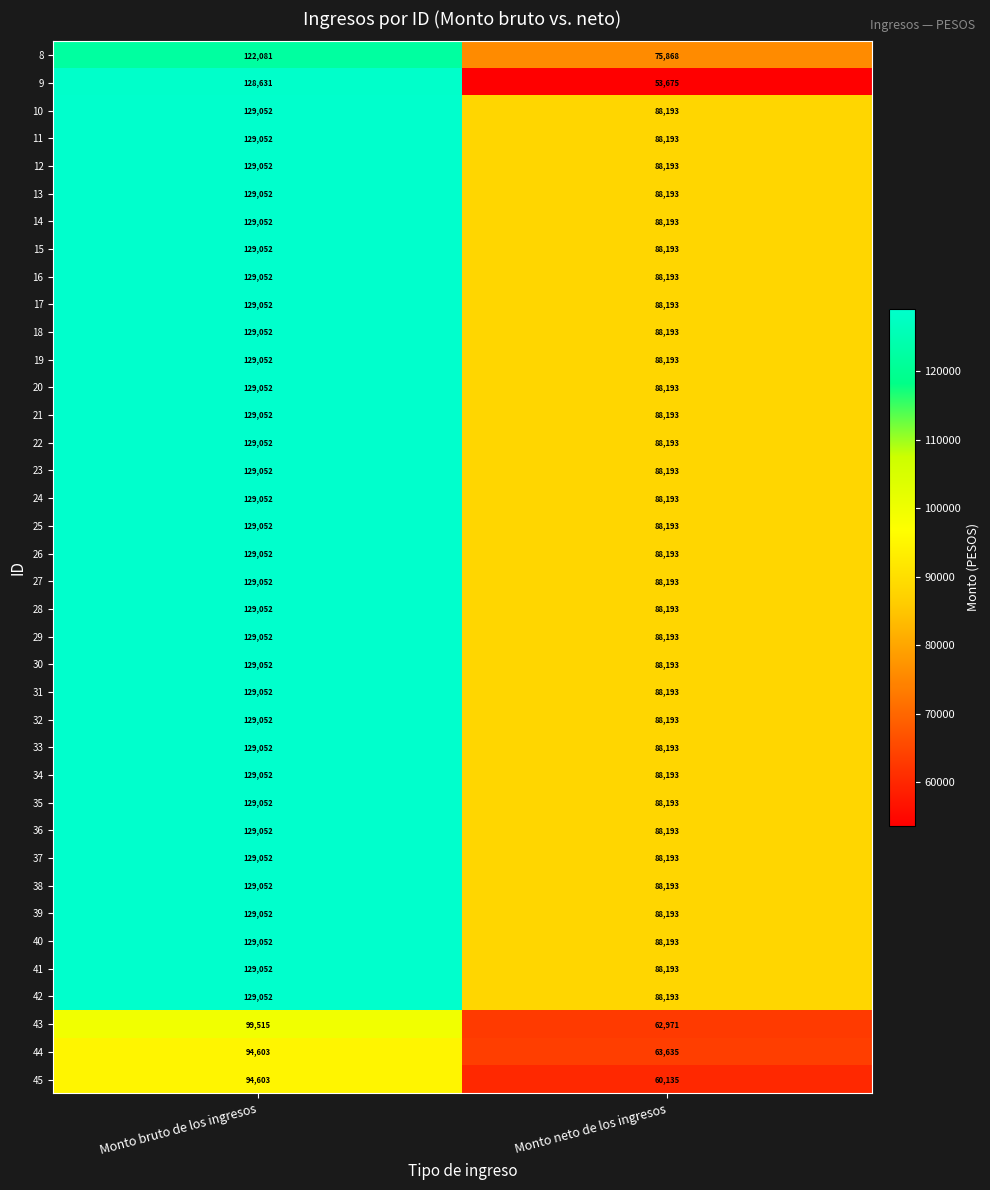

How many categories are shown in the chart?

2